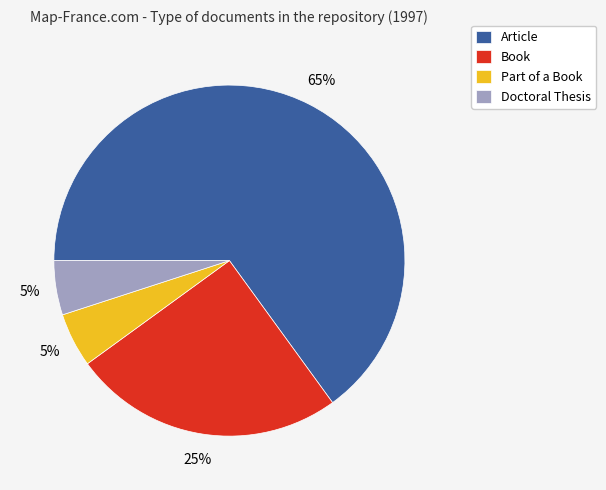

True or false: Part of a Book accounts for 1% of the total.

False